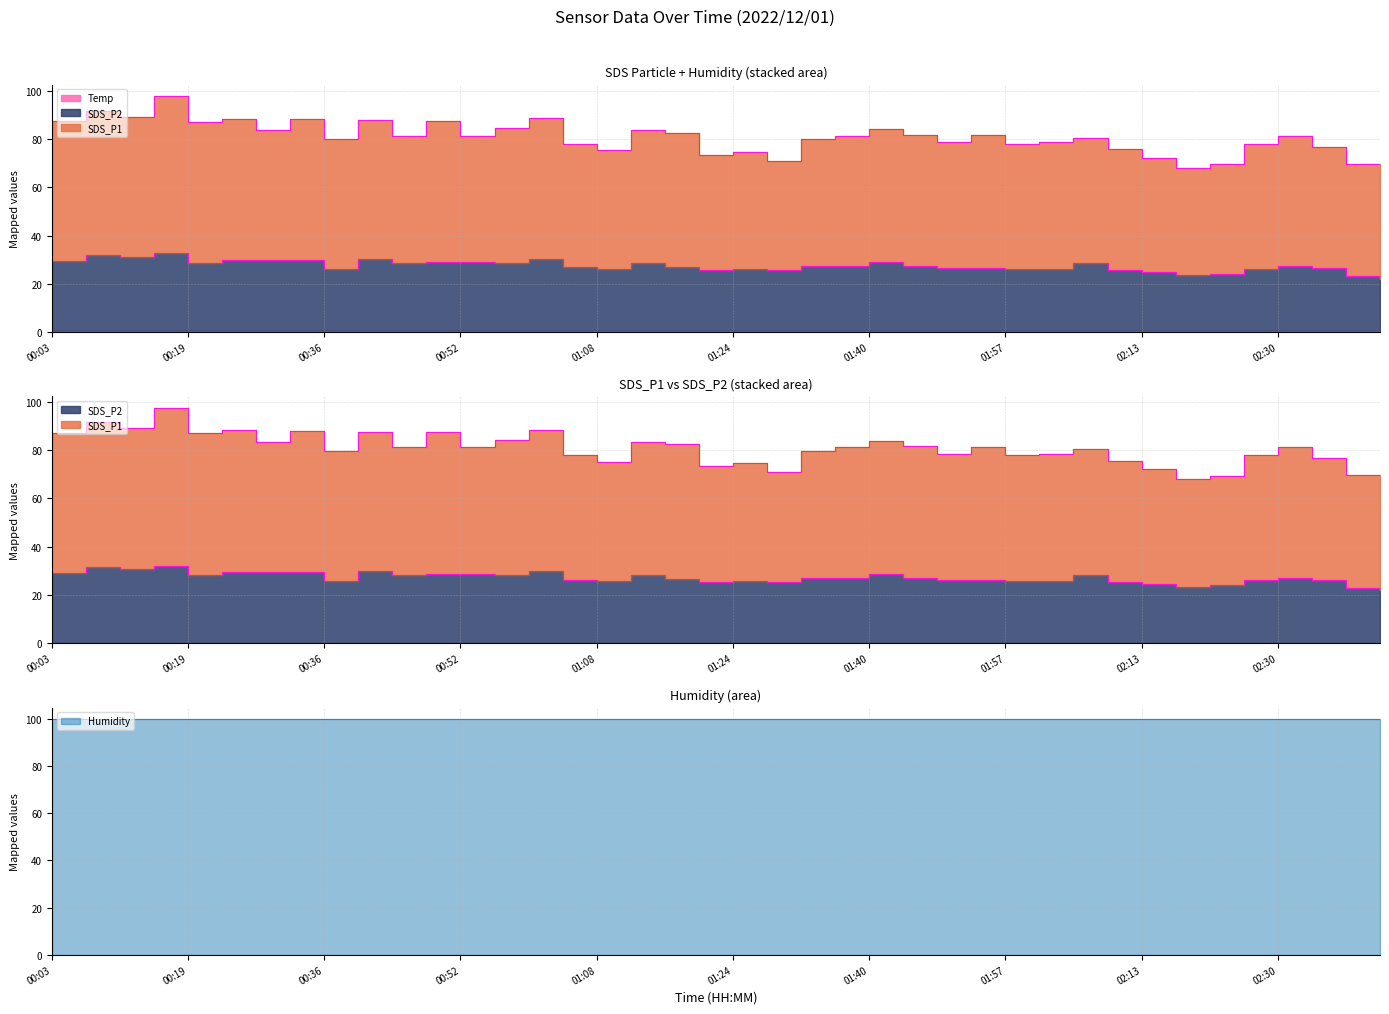

Rank the series by their average value, from highest to lowest.

SDS_P1, SDS_P2, Temp